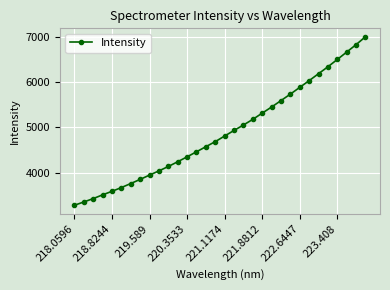

What is the smallest value displayed?

3278.6